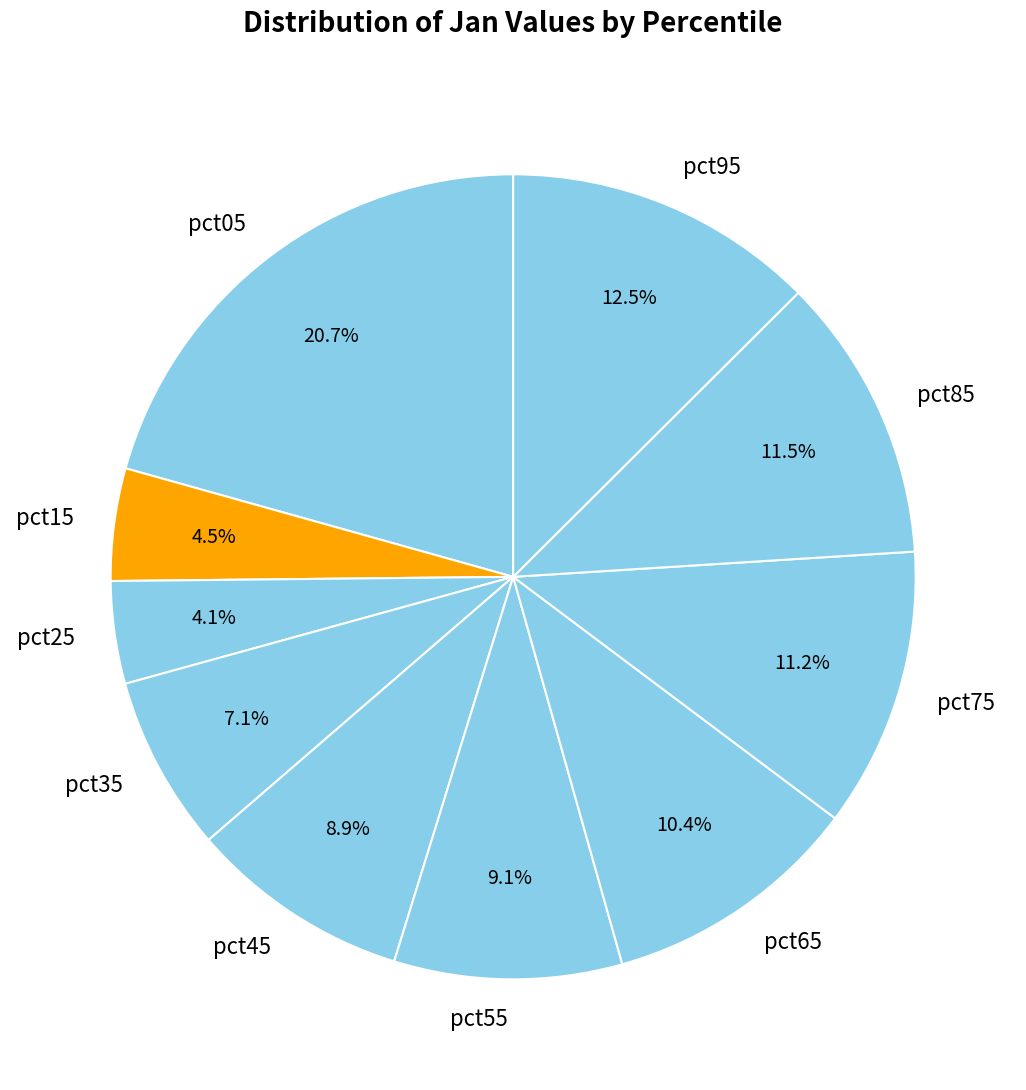

Which has a higher value, pct55 or pct25?

pct55